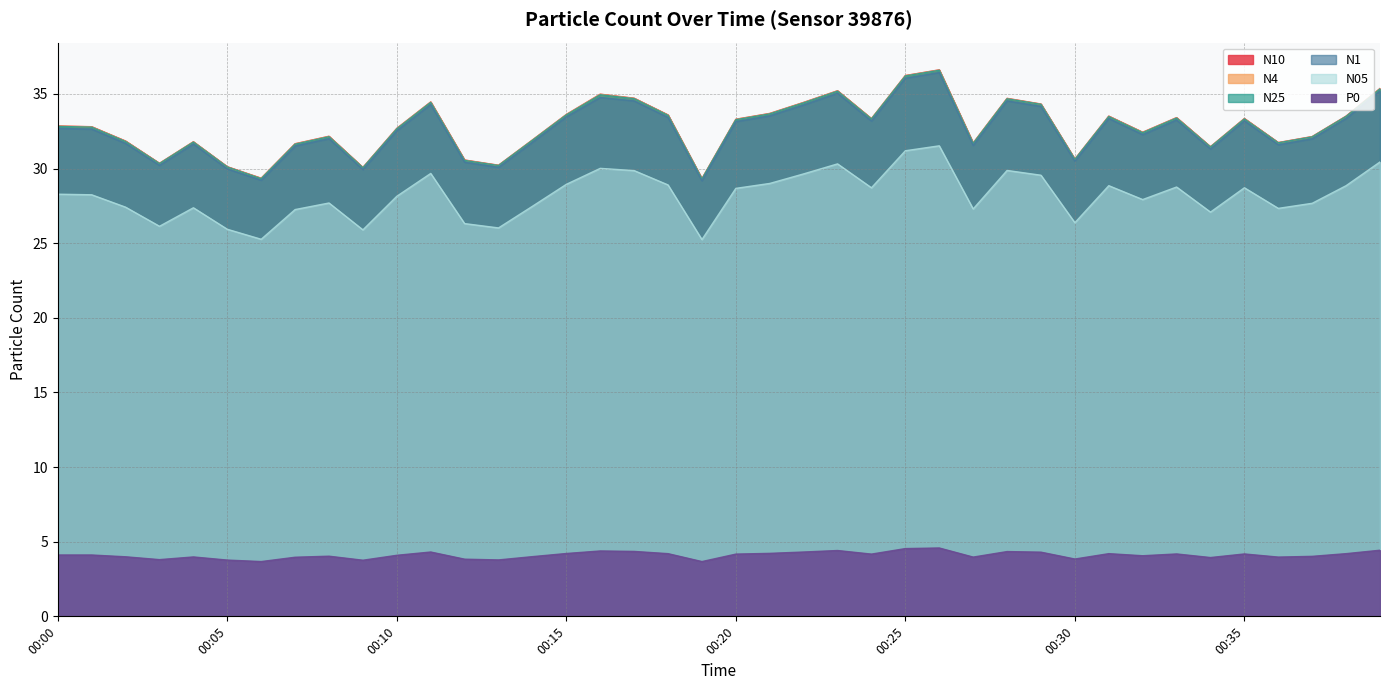

How many interior local valleys does the P0 series have?

11